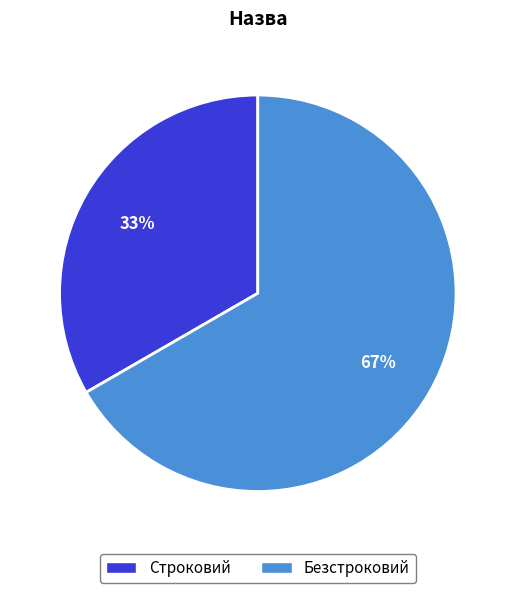

Is it true that Безстроковий is 79% of the pie?

False